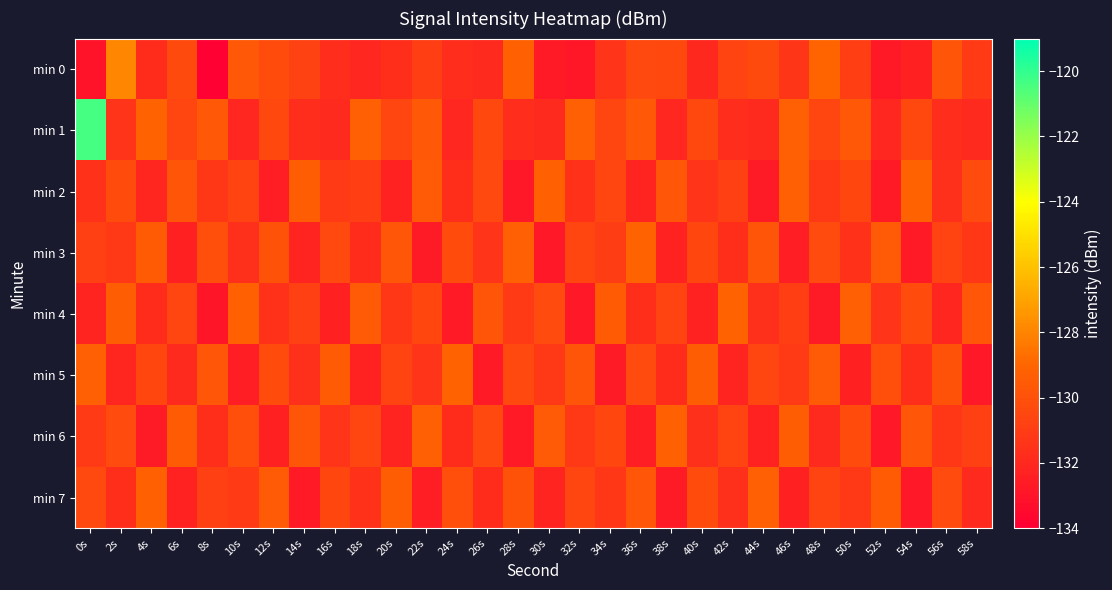

At which category is the sum across all series the highest?

0s